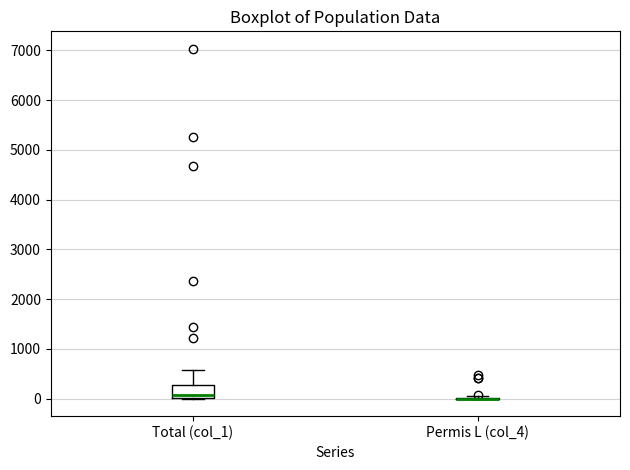

Where does the upper whisker of the box for Total (col_1) end on the y-axis? The values are not printed on the chart, so give them approximately, as read against the axis.

600